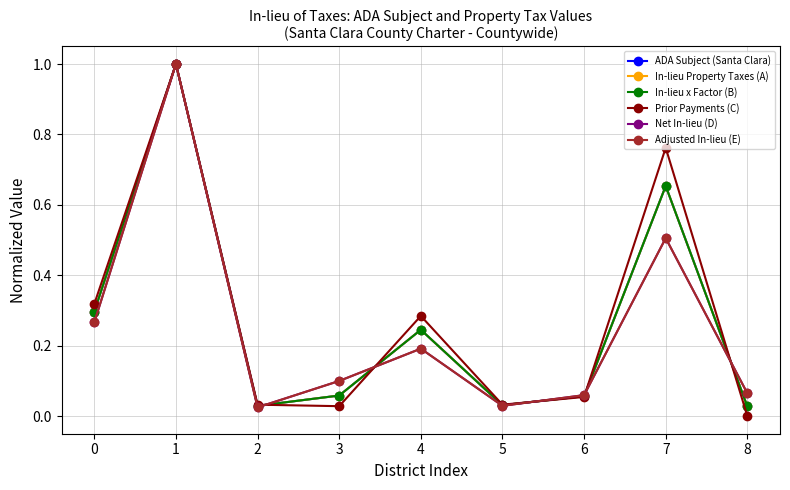

Is it true that Prior Payments (C) equals 0.8 at 7?

True